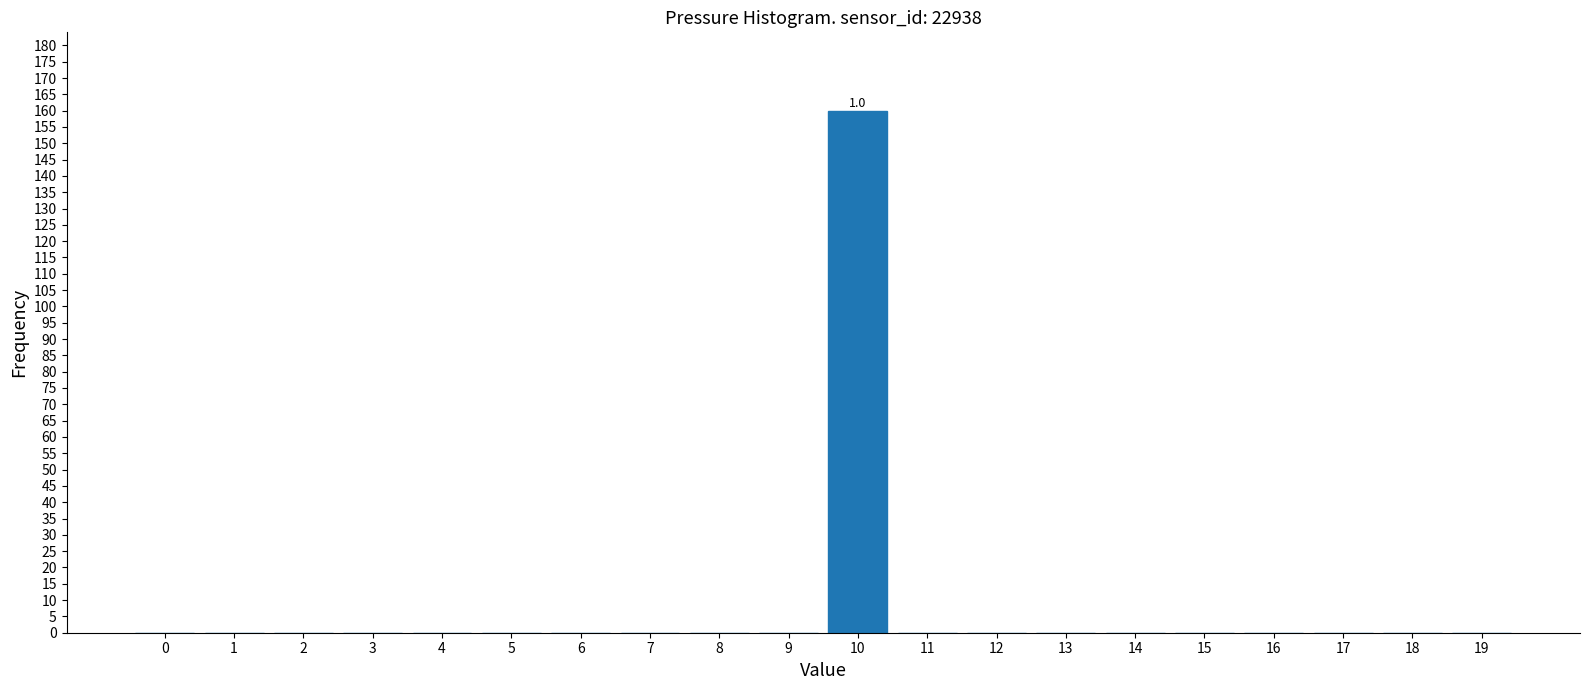

Reading right to left, extract all data points from this chart.

19=0	18=0	17=0	16=0	15=0	14=0	13=0	12=0	11=0	10=160	9=0	8=0	7=0	6=0	5=0	4=0	3=0	2=0	1=0	0=0